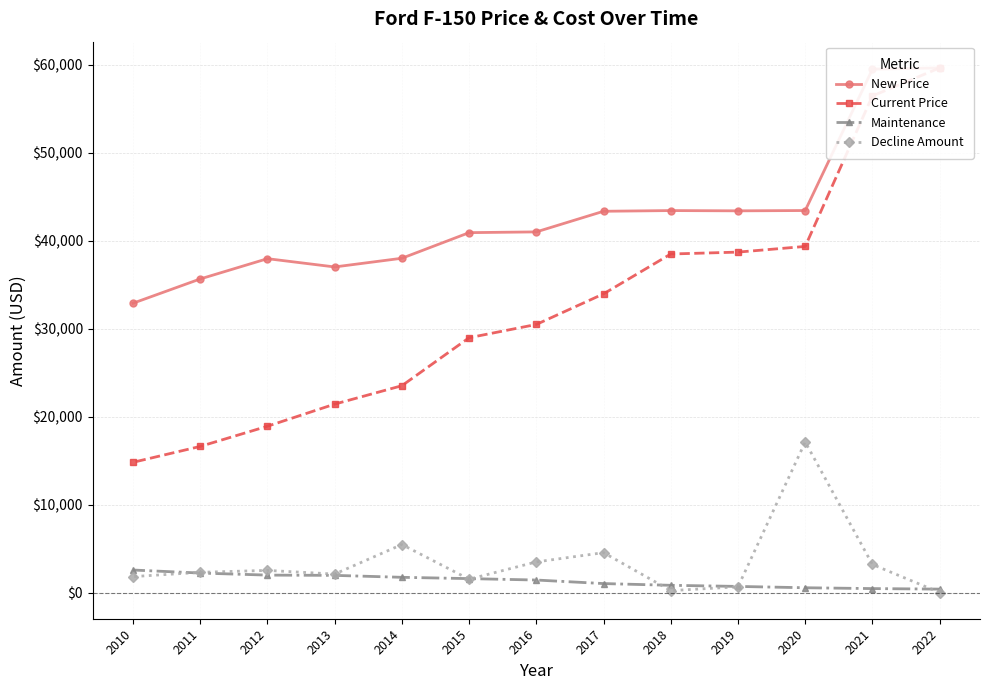

How many data points in New Price are above 41003?

6